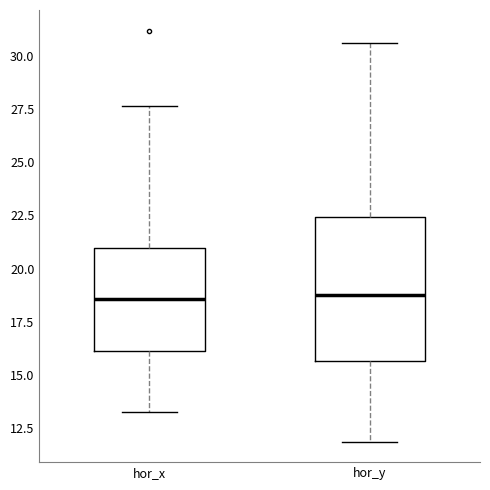

Where does the lower whisker of the box for hor_y end on the y-axis? The values are not printed on the chart, so give them approximately, as read against the axis.

12.0